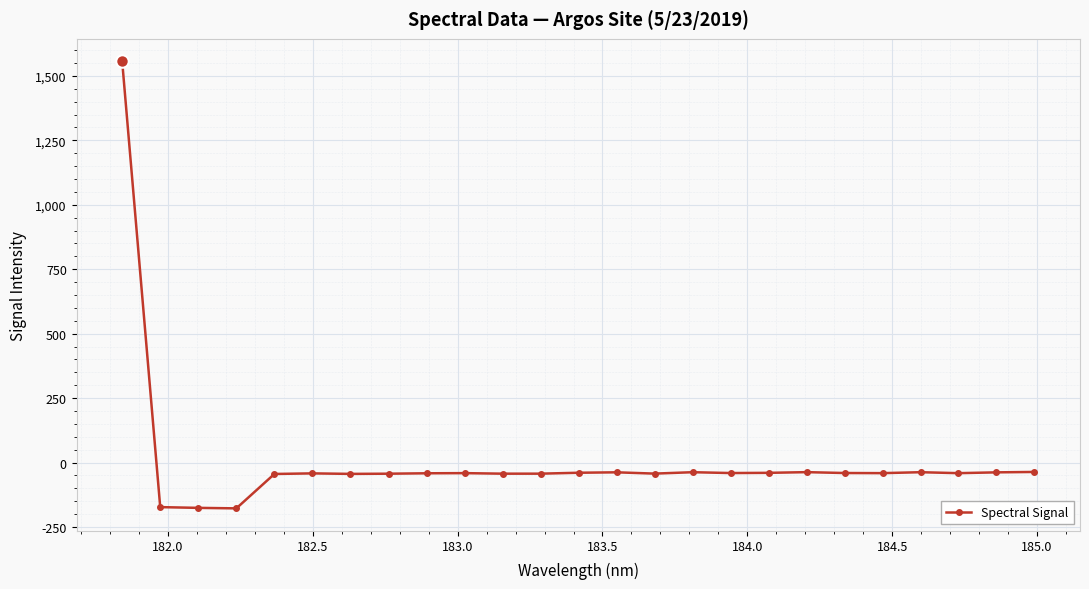

What is the difference between the second highest and minimum values?

141.3